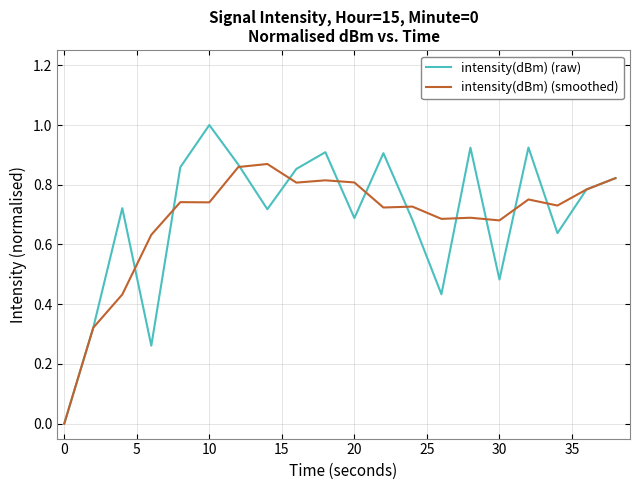

What are all the series names shown in the legend?

intensity(dBm) (raw), intensity(dBm) (smoothed)